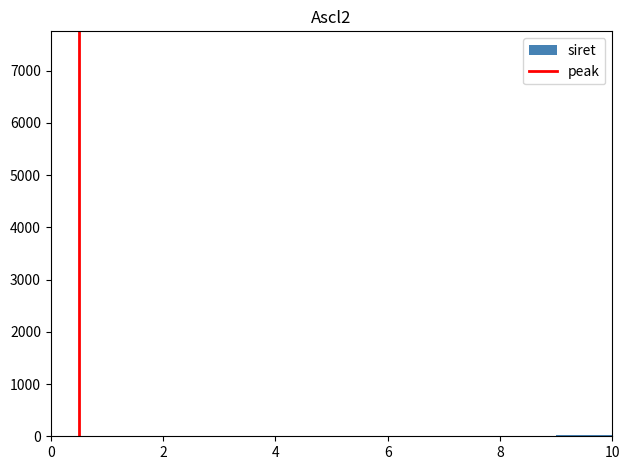

Reading left to right, transcribe this chart: for each bar, give the range it covers on the x-axis and its height. The values are not printed on the chart, so give them approximately, as read against the axis.

0 to 1: under 100
1 to 2: 0
2 to 3: under 100
3 to 4: under 100
4 to 5: under 100
5 to 6: under 100
6 to 7: under 100
7 to 8: under 100
8 to 9: under 100
9 to 10: under 100